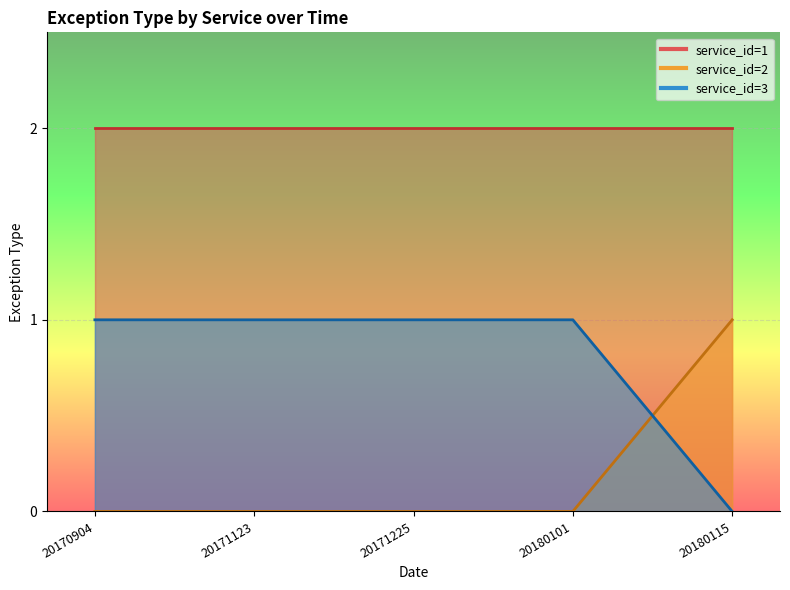

At which category does the data reach its first local peak?

20171123